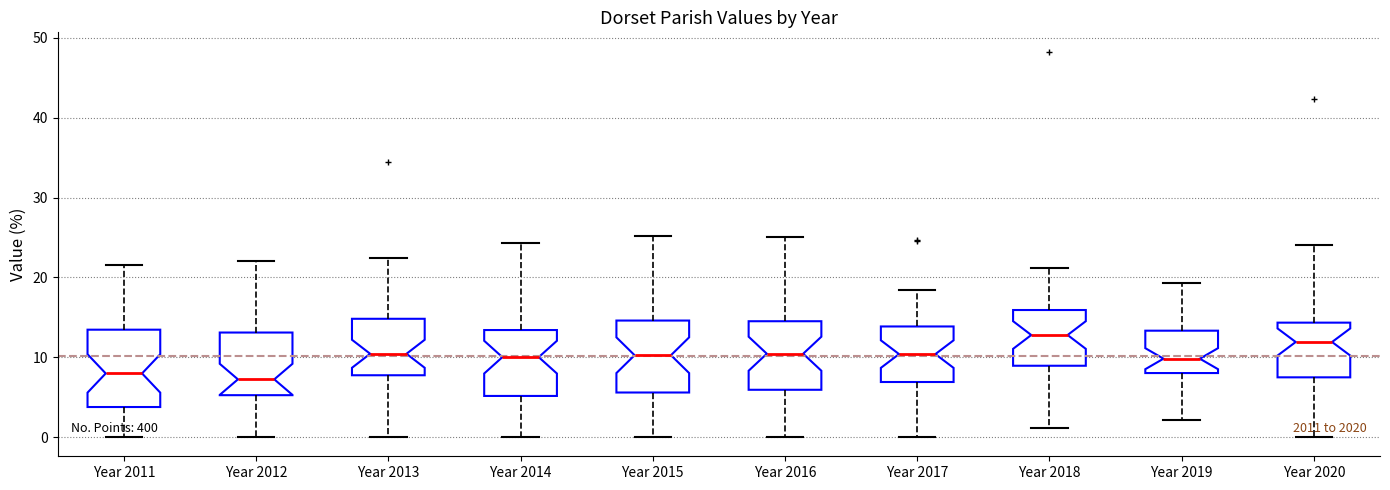

Reading left to right, read every box against the y-axis: the position of its median line, the range the box covers, and the ends of its whiskers. The values are not printed on the chart, so give them approximately, as read against the axis.

Year 2011: median 8, box 4 to 13, whiskers 0 to 22
Year 2012: median 7, box 5 to 13, whiskers 0 to 22
Year 2013: median 10, box 8 to 15, whiskers 0 to 22
Year 2014: median 10, box 5 to 13, whiskers 0 to 24
Year 2015: median 10, box 6 to 15, whiskers 0 to 25
Year 2016: median 10, box 6 to 15, whiskers 0 to 25
Year 2017: median 10, box 7 to 14, whiskers 0 to 18
Year 2018: median 13, box 9 to 16, whiskers 1 to 21
Year 2019: median 10, box 8 to 13, whiskers 2 to 19
Year 2020: median 12, box 7 to 14, whiskers 0 to 24